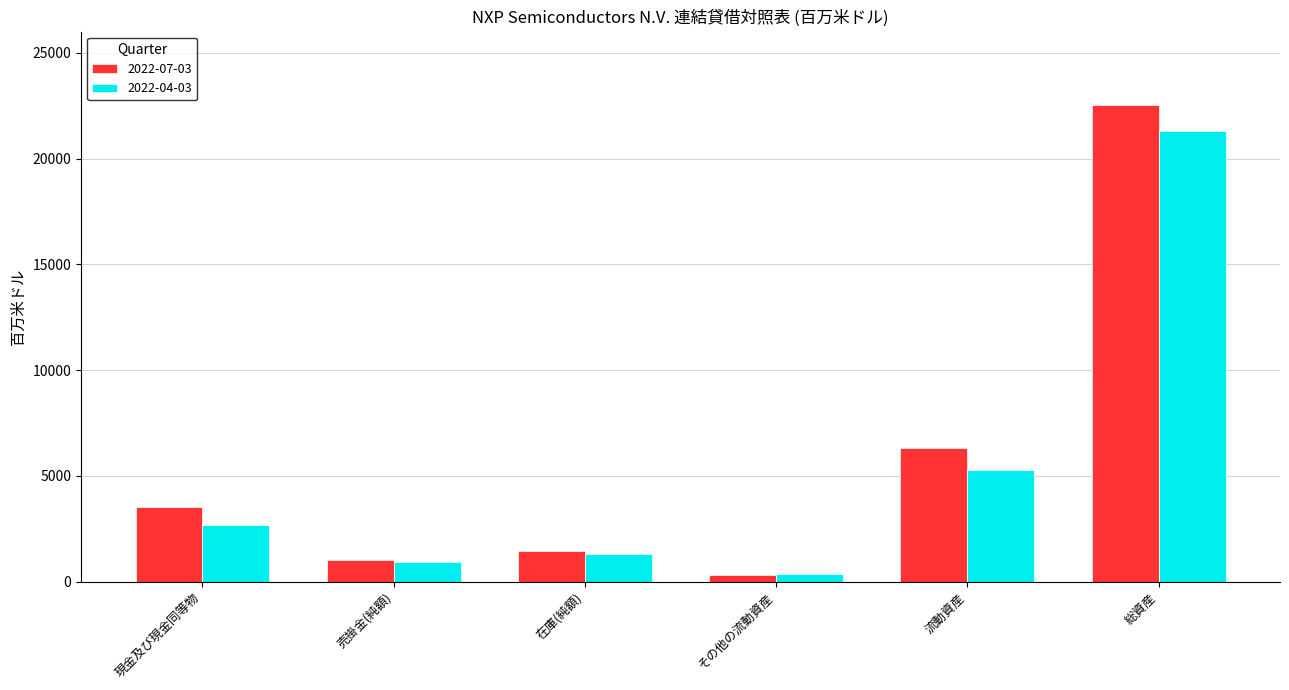

How many groups of bars are there?

6